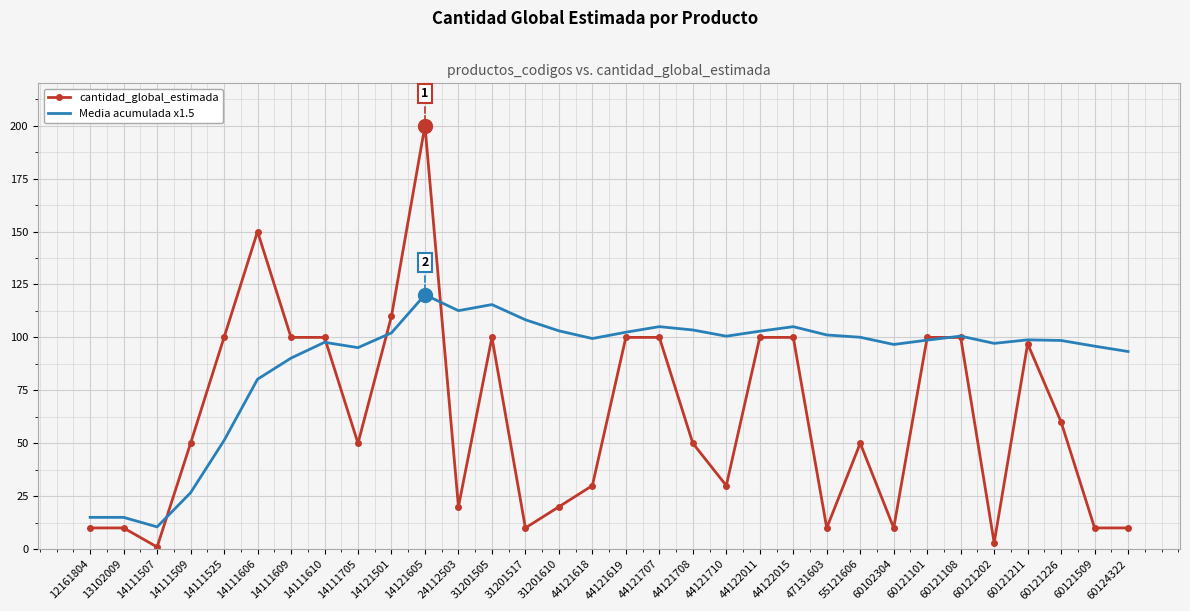

Which category has the lowest value in the cantidad_global_estimada series?

14111507